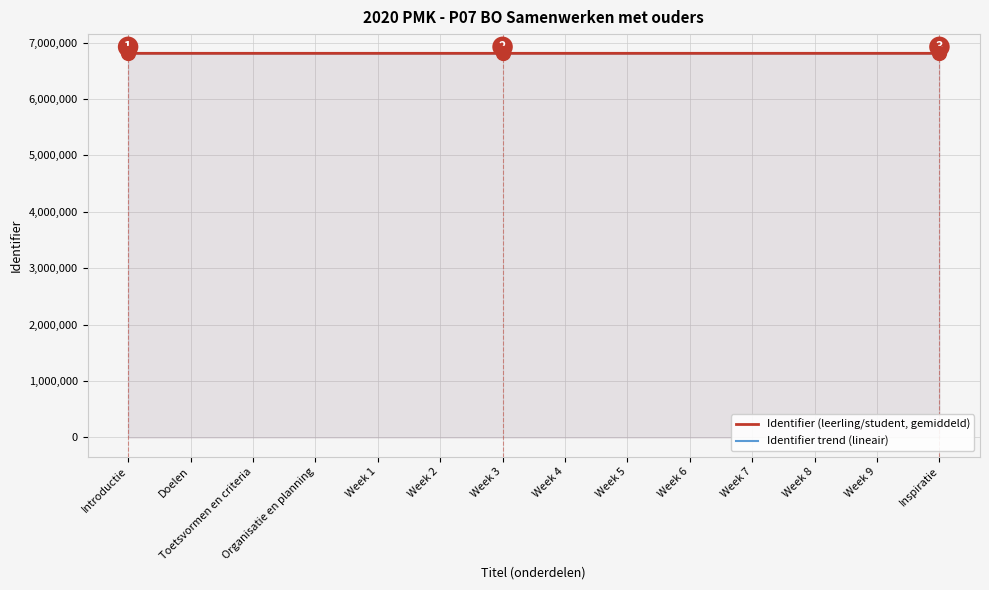

At which category is the sum across all series the highest?

Inspiratie